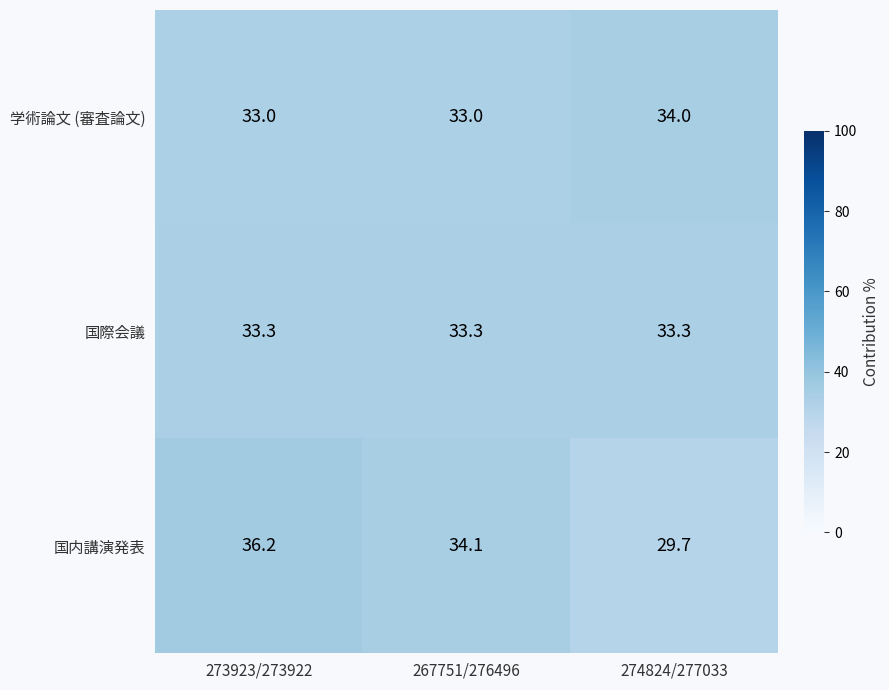

Where does the 国内講演発表 series first go above 34?

273923/273922